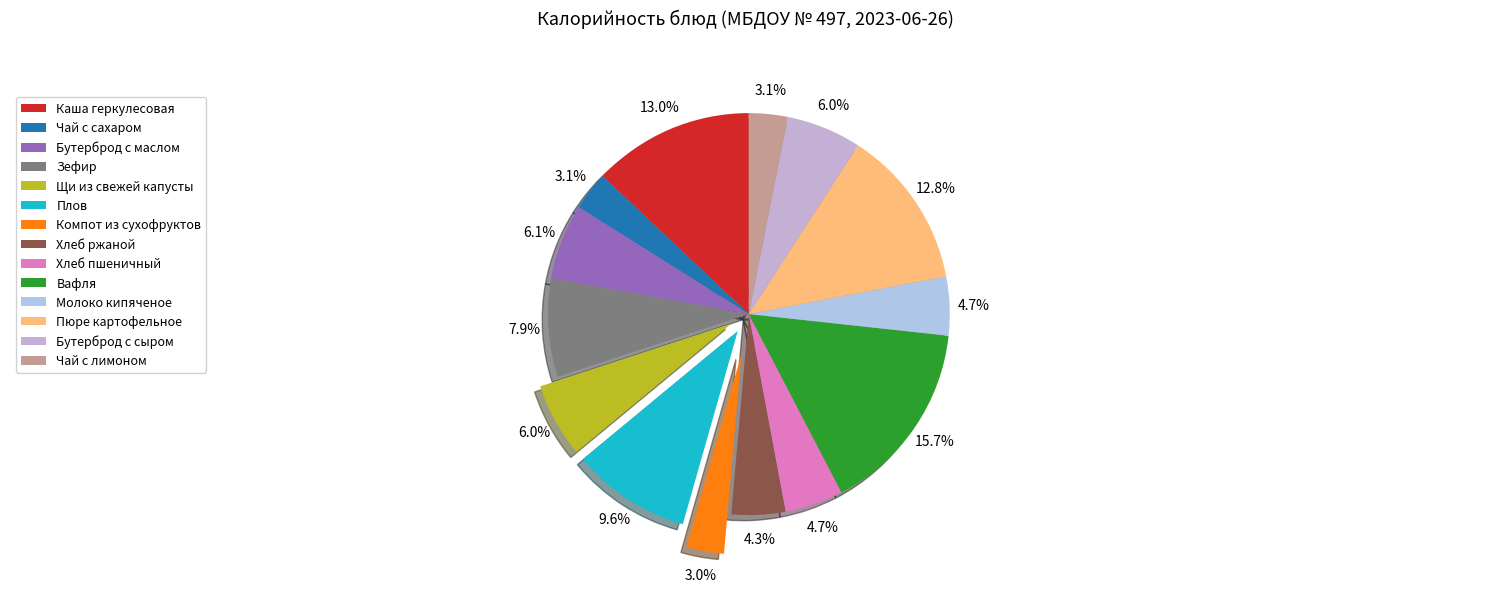

How many segments does this pie chart have?

14